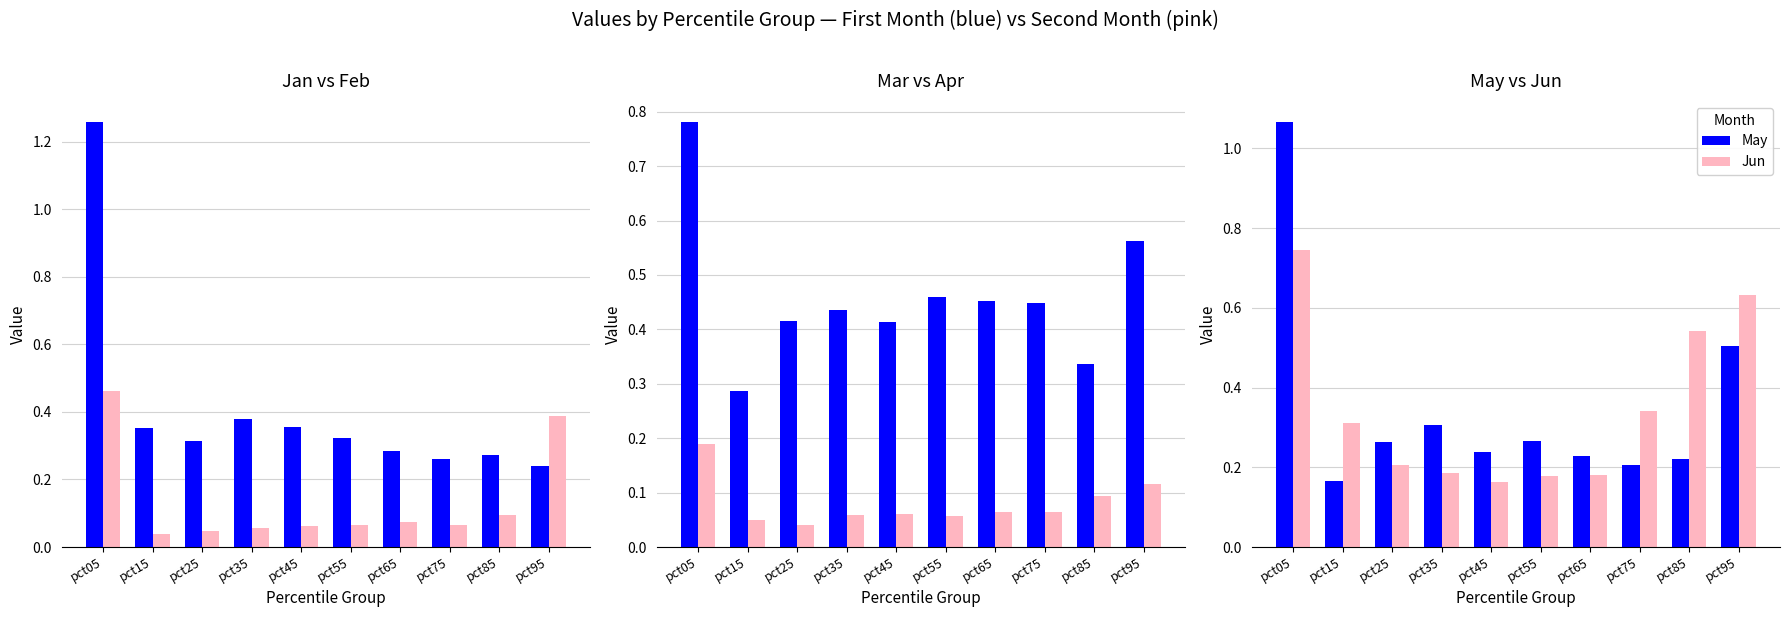

Which series has the largest range (max minus min)?

Jan